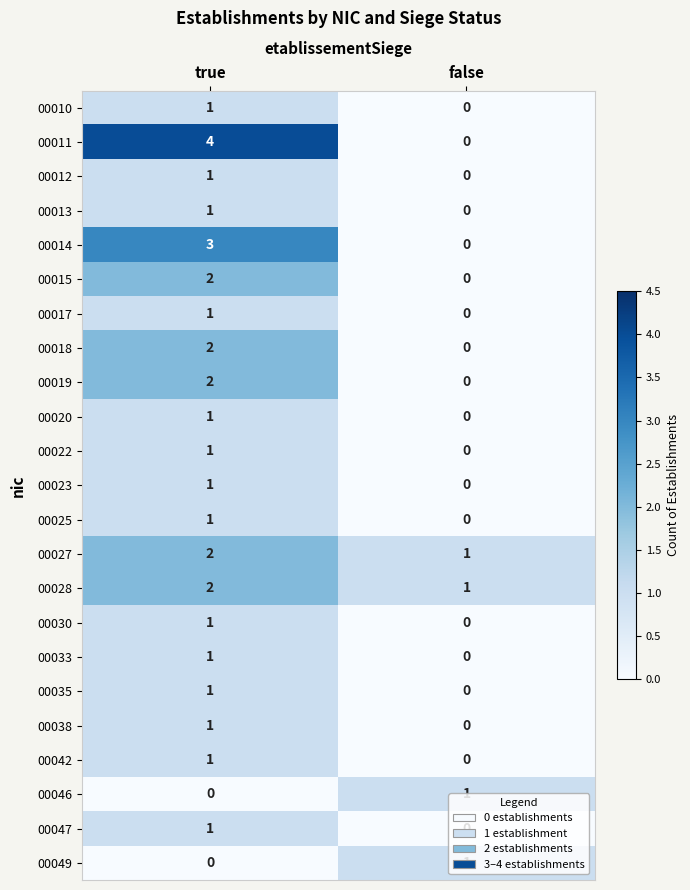

What is the sum of the 00014 values at true and false?

3